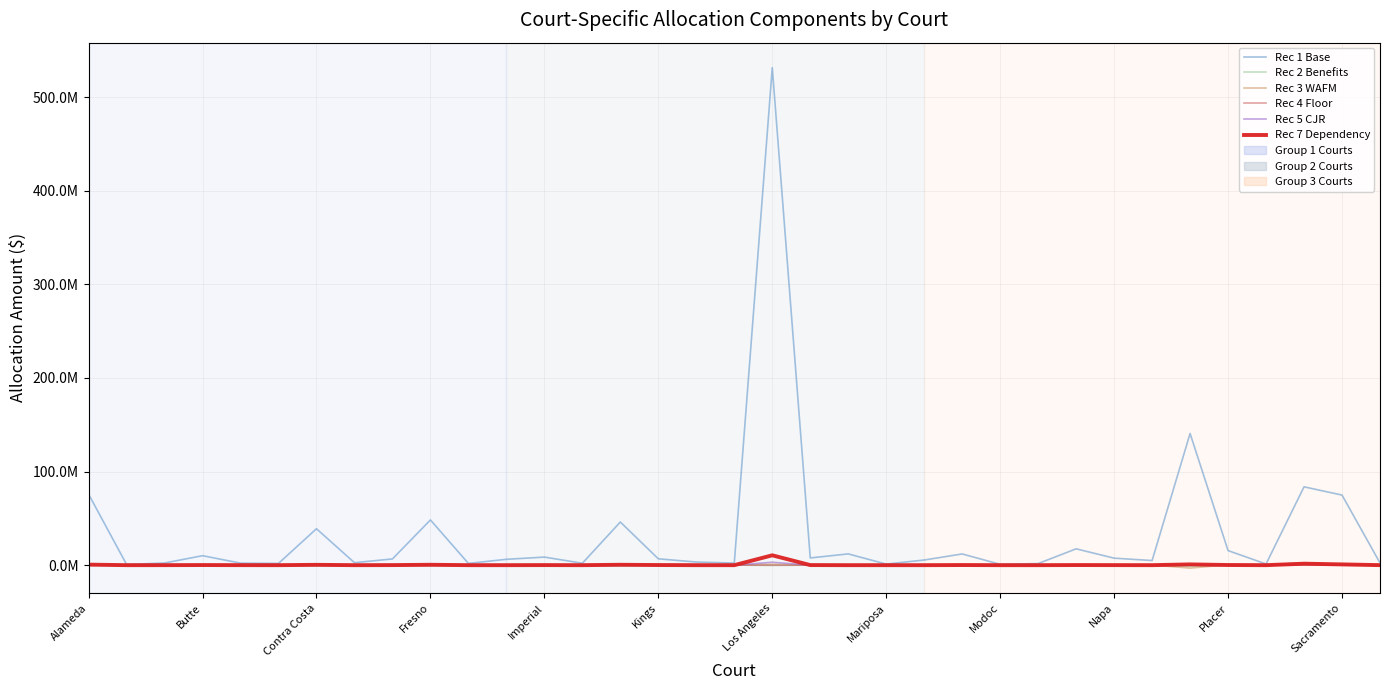

What is the difference between the second highest and minimum values in the Rec 2 Benefits series?

1447895.1